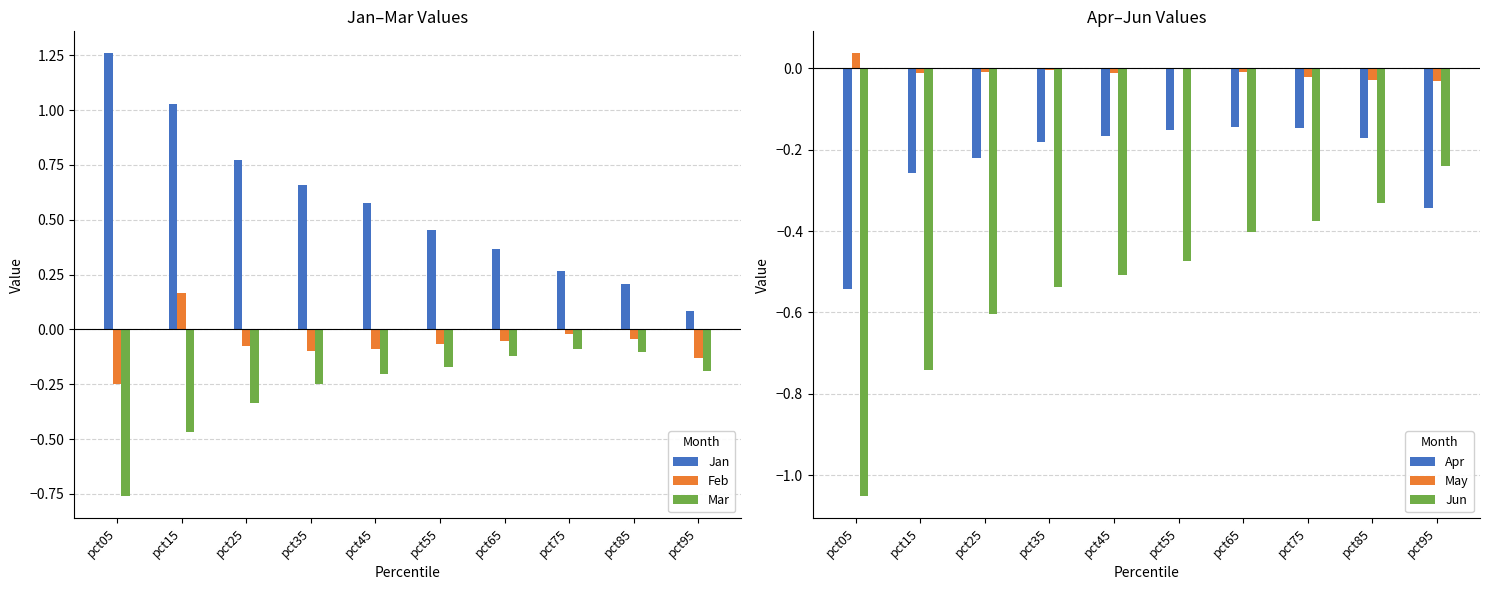

What value does the Feb series have at pct05?

-0.2